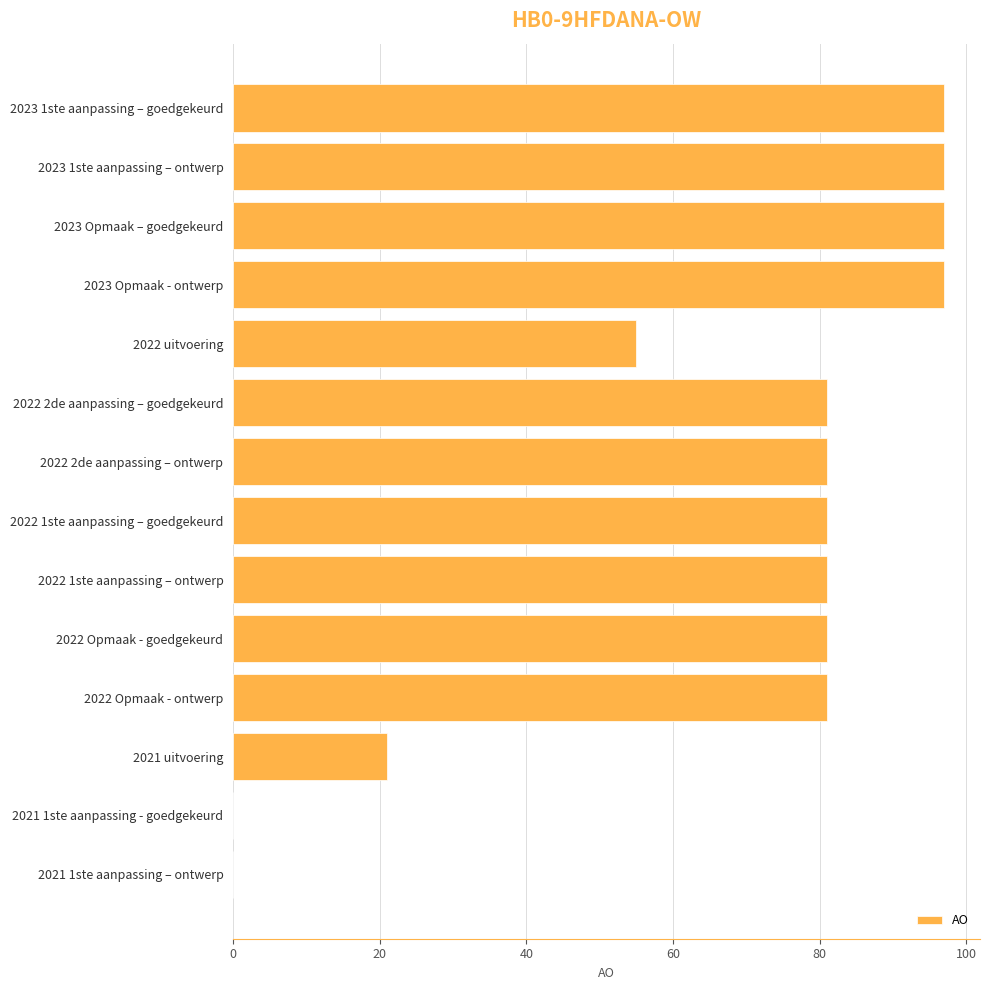

At which label is the value closest to 48?

2022 uitvoering